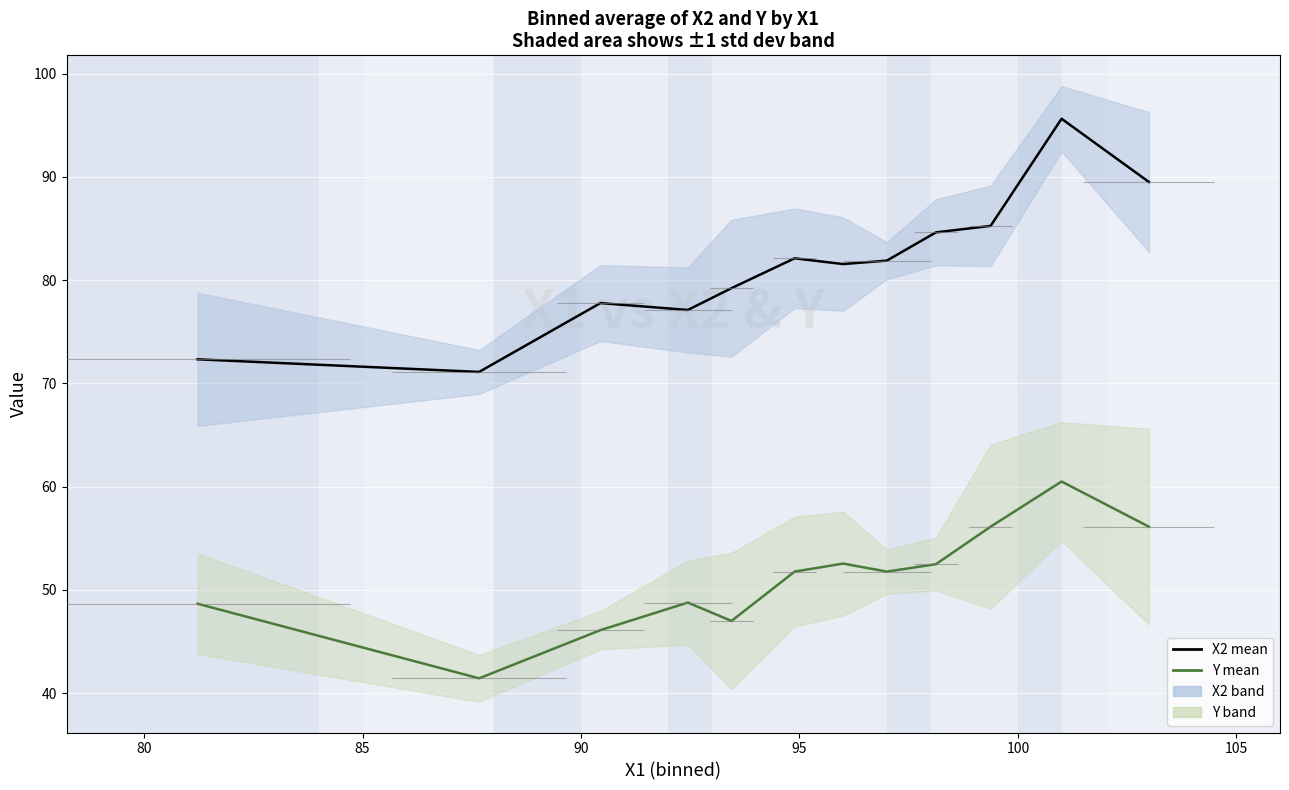

Count the number of categories in the chart.

12